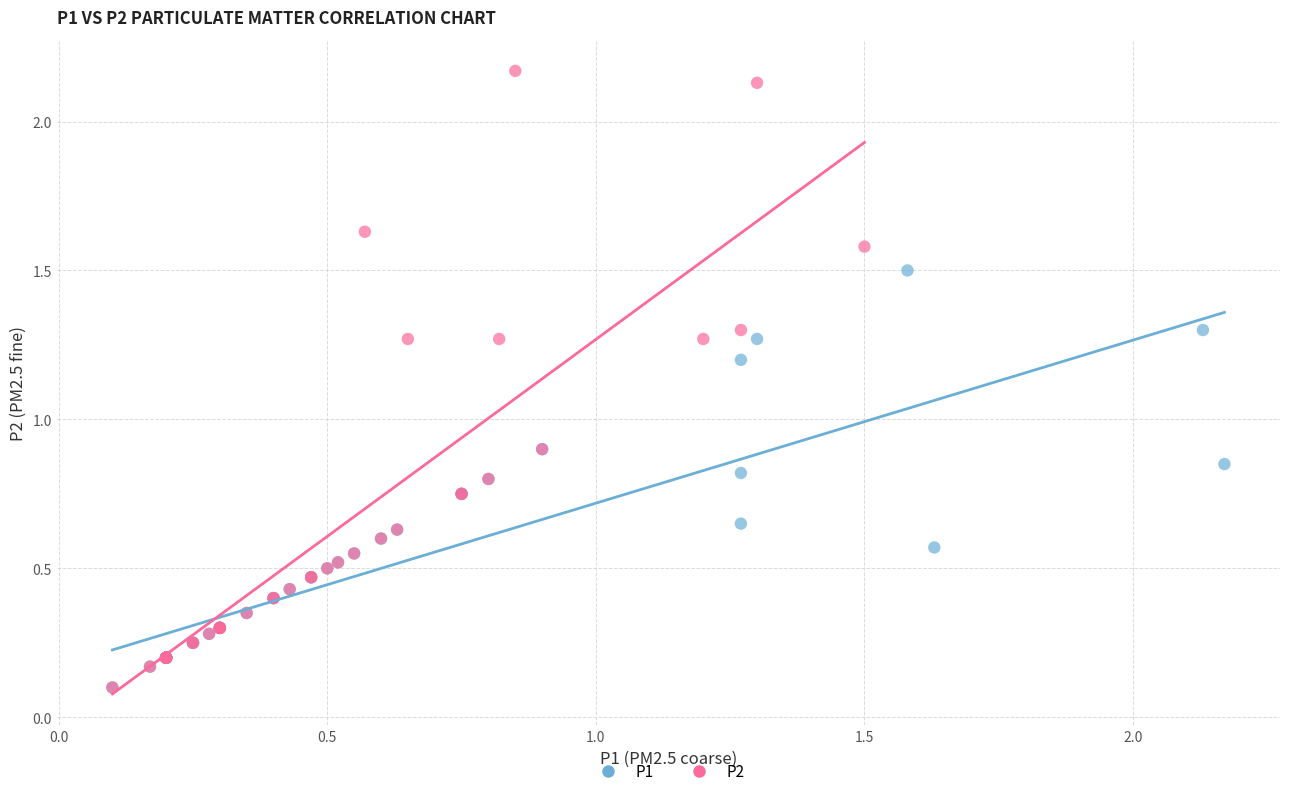

Which series has the largest Y range (max minus min)?

P2